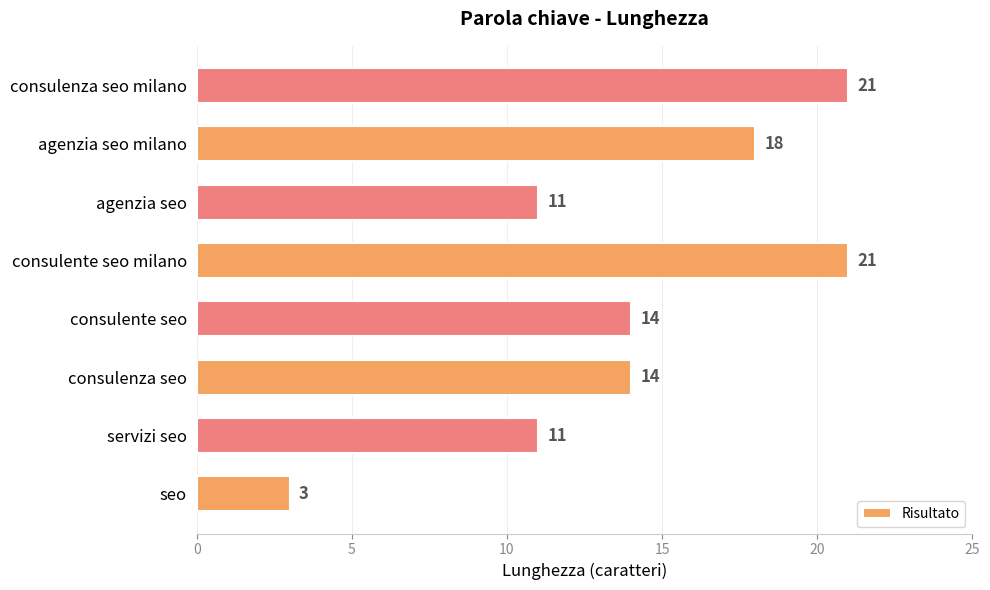

Reading bottom to top, extract all data points from this chart.

3	11	14	14	21	11	18	21